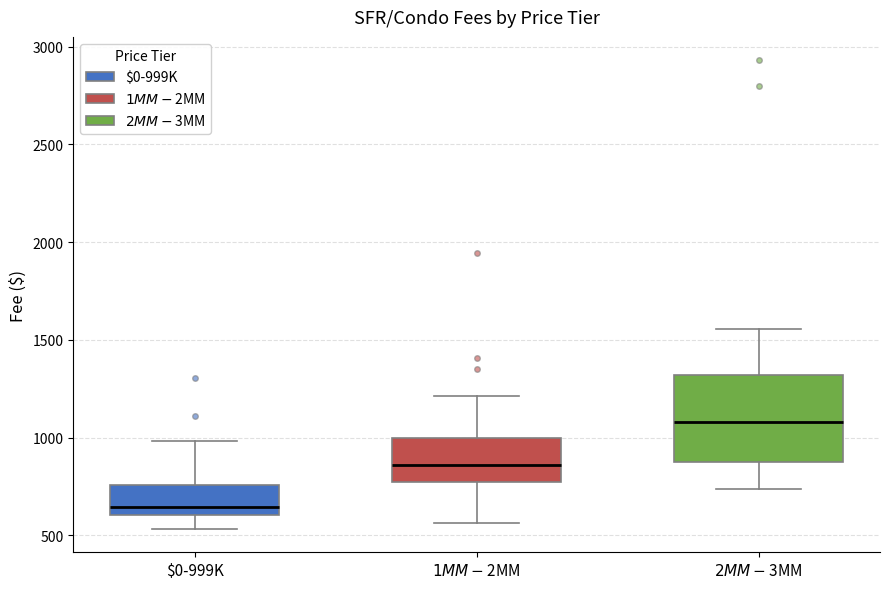

Which box is the tallest, from its lower edge to its upper edge?

$2MM-$3MM